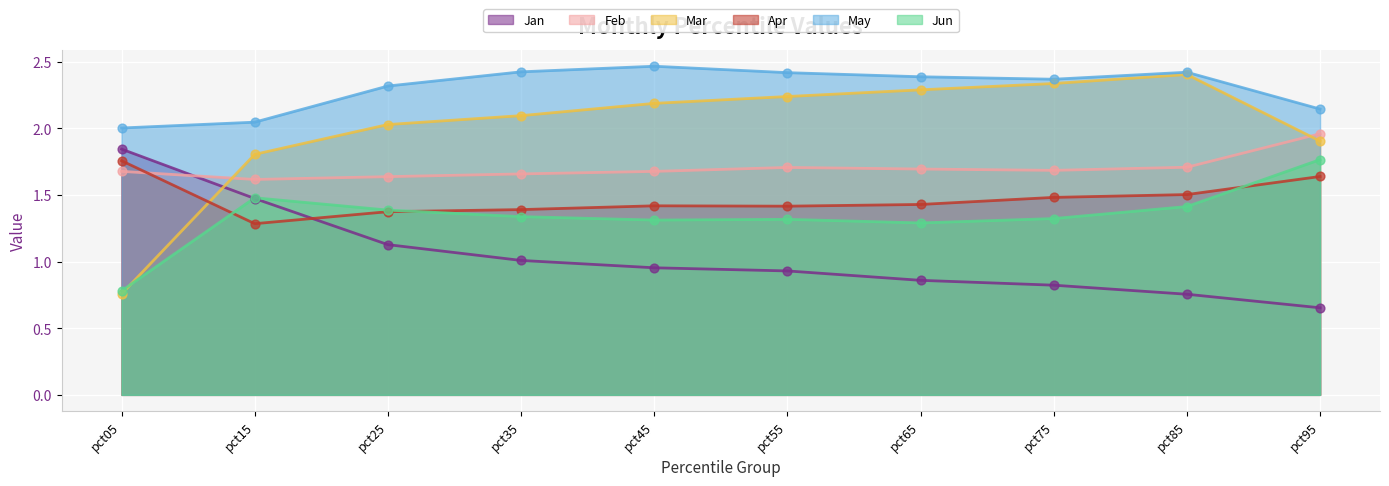

At which category is the sum across all series the highest?

pct85